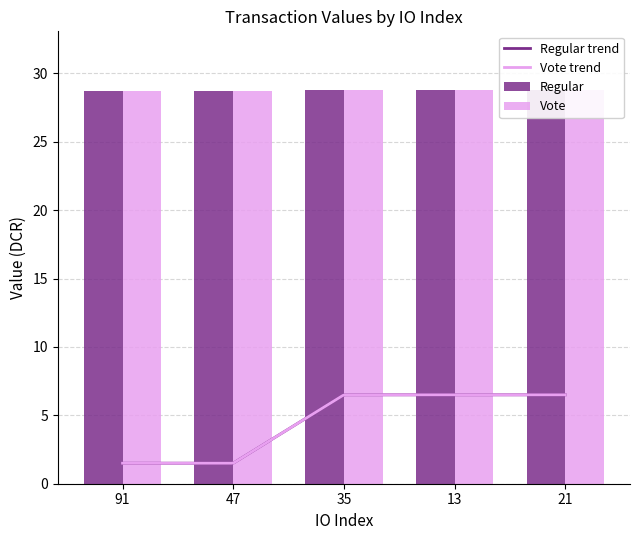

Reading left to right, list all the values displayed in this chart.

Regular: 91=28.7	47=28.7	35=28.8	13=28.8	21=28.8
Vote: 91=28.7	47=28.7	35=28.8	13=28.8	21=28.8